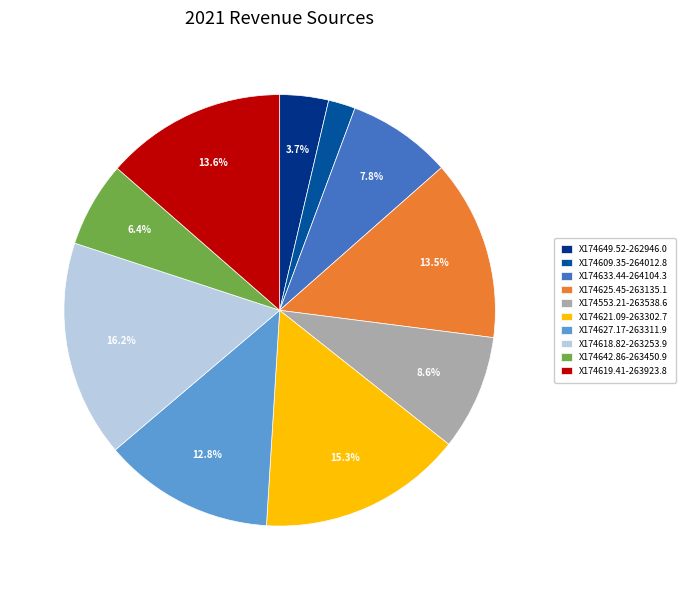

To the nearest percent, what is the difference between the X174649.52-262946.0 and X174553.21-263538.6 slice percentages?

5%